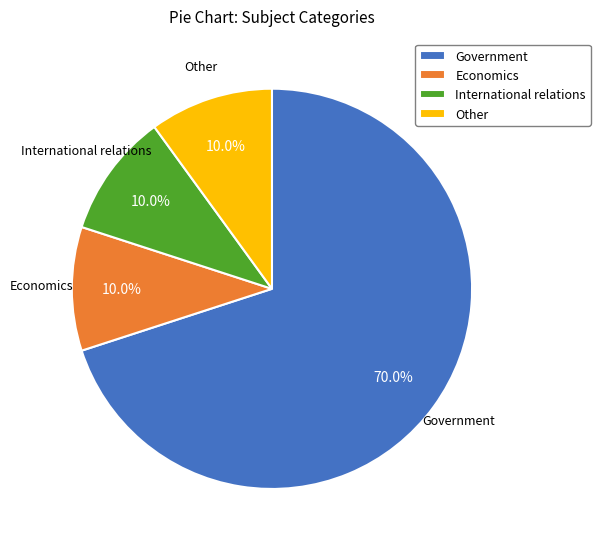

What percentage is NOT represented by International relations?

90.0%